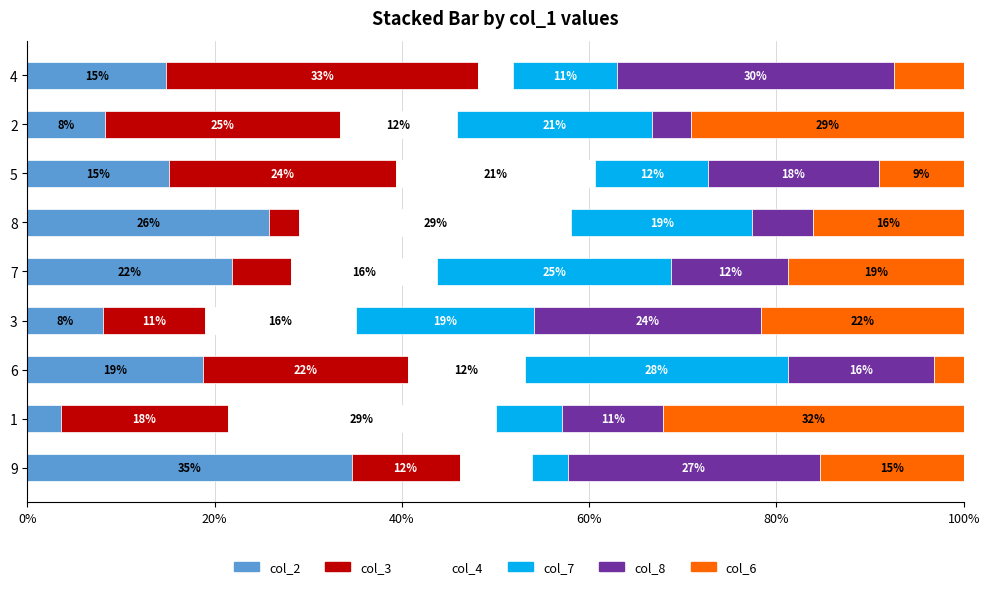

Is it true that col_8 equals 4.2 at 2?

True